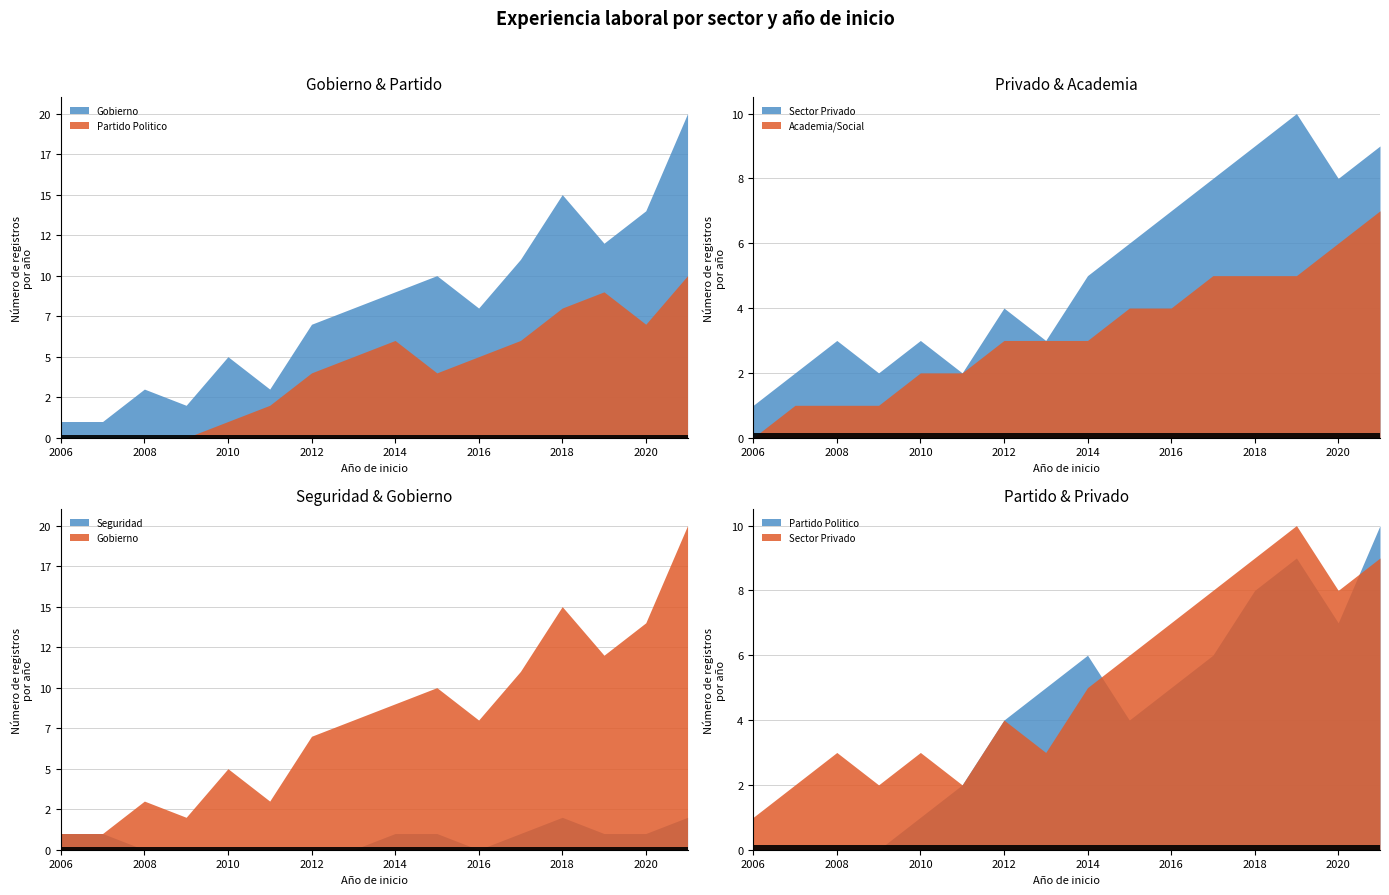

Which category has the lowest value in the Partido Politico series?

2006